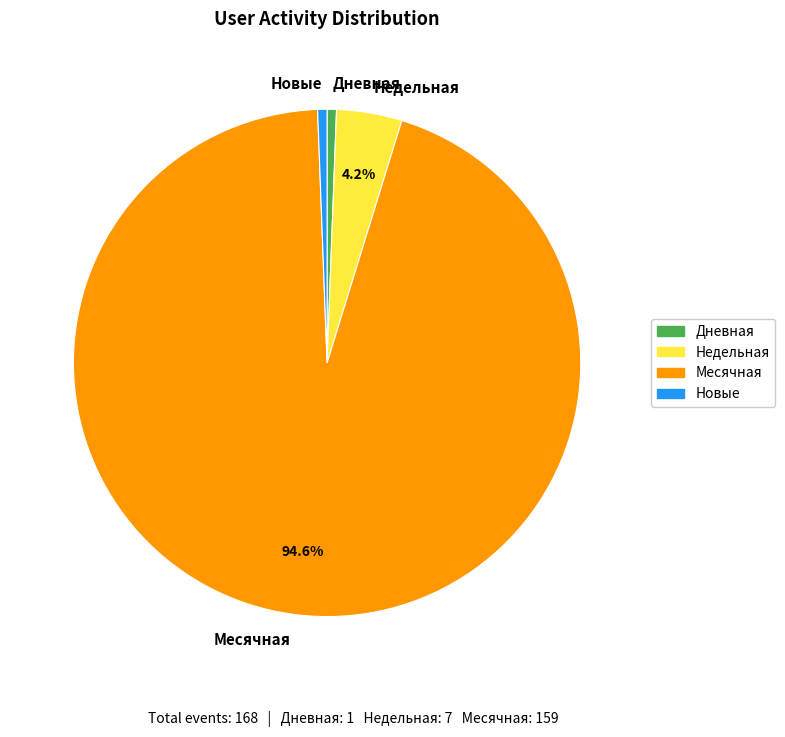

Between Дневная and Месячная, which is larger?

Месячная